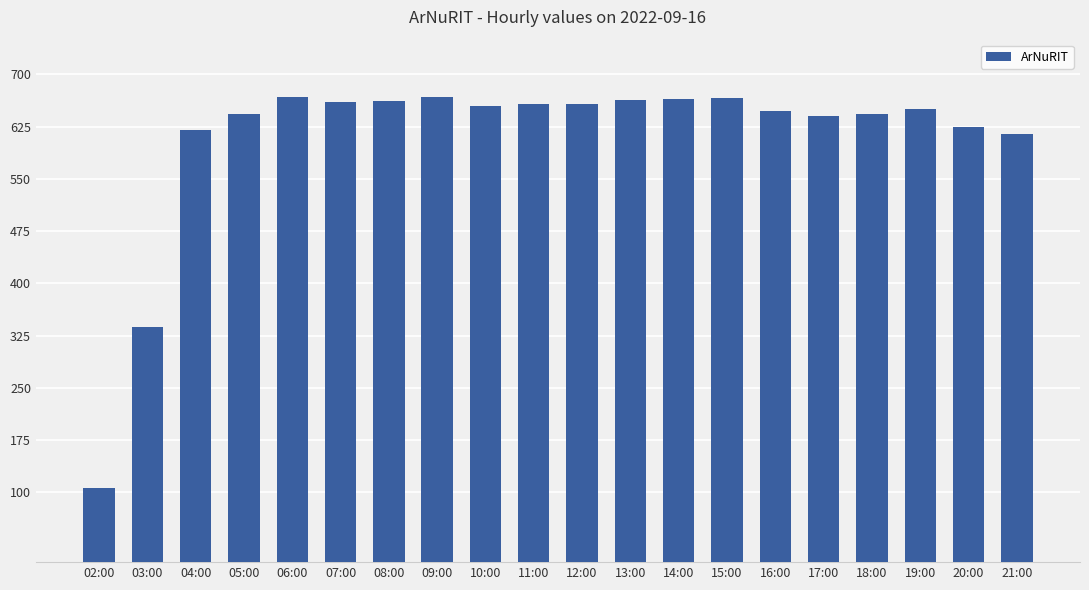

At which category does the chart reach its minimum across all series?

02:00